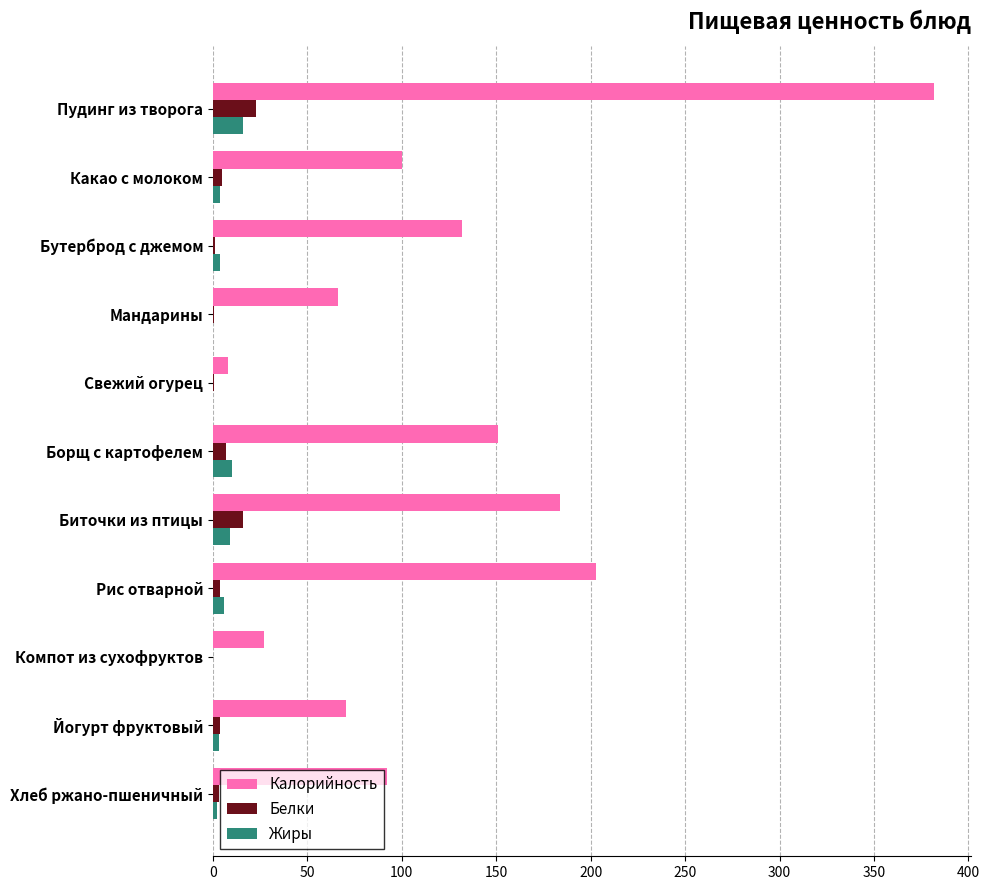

Is the value of Калорийность at Биточки из птицы greater than the value of Жиры at Биточки из птицы?

Yes